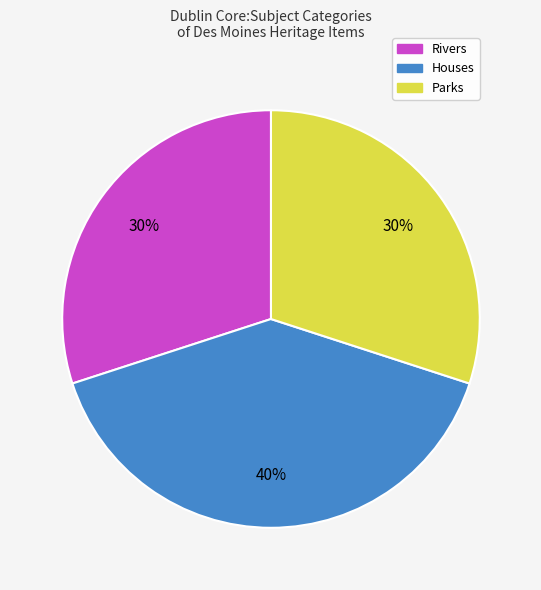

Does any single category account for the majority?

No